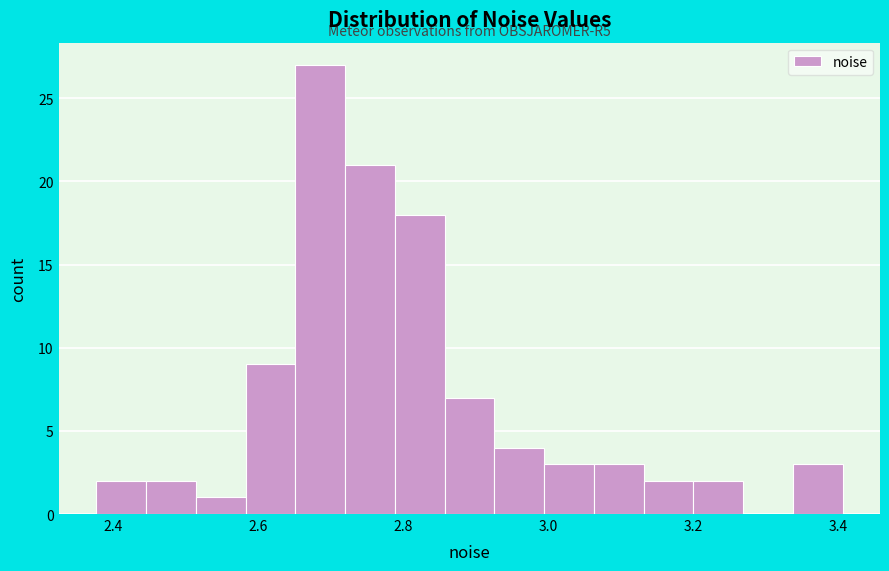

Around what value on the x-axis is the tallest bar? Give the approximate position of its centre, as read against the axis.

2.68